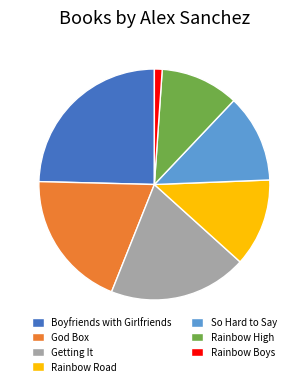

Do So Hard to Say and Rainbow Road together represent more than half of the pie?

No